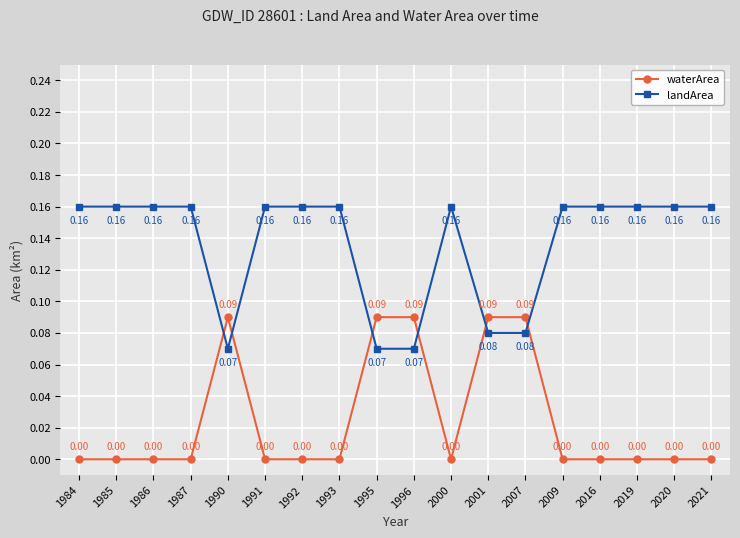

At 2020, list the series in order from smallest to largest.

waterArea, landArea